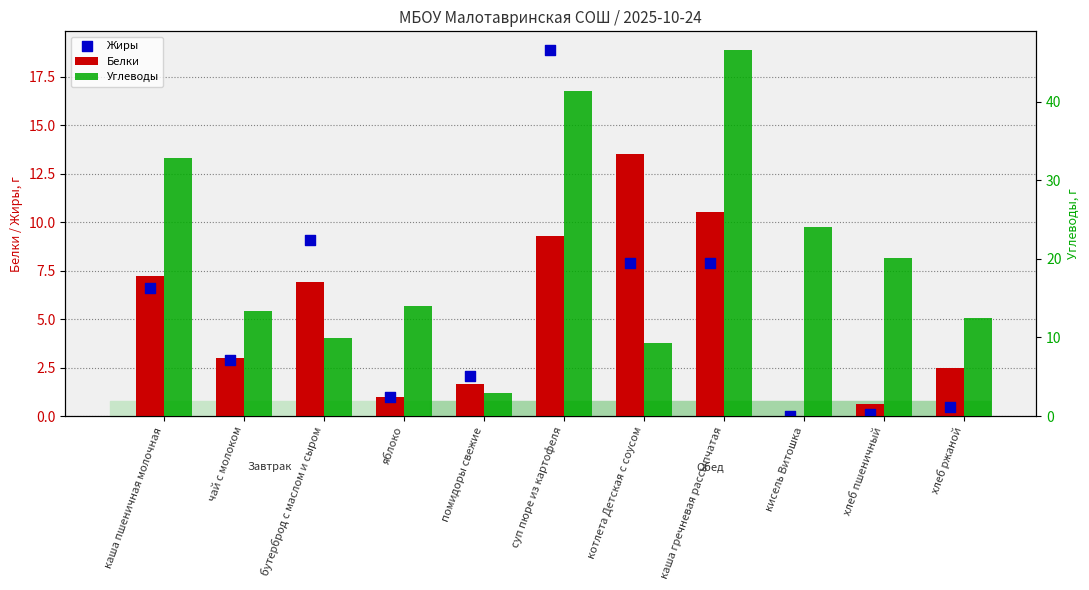

At how many categories does at least one series exceed 42?

1